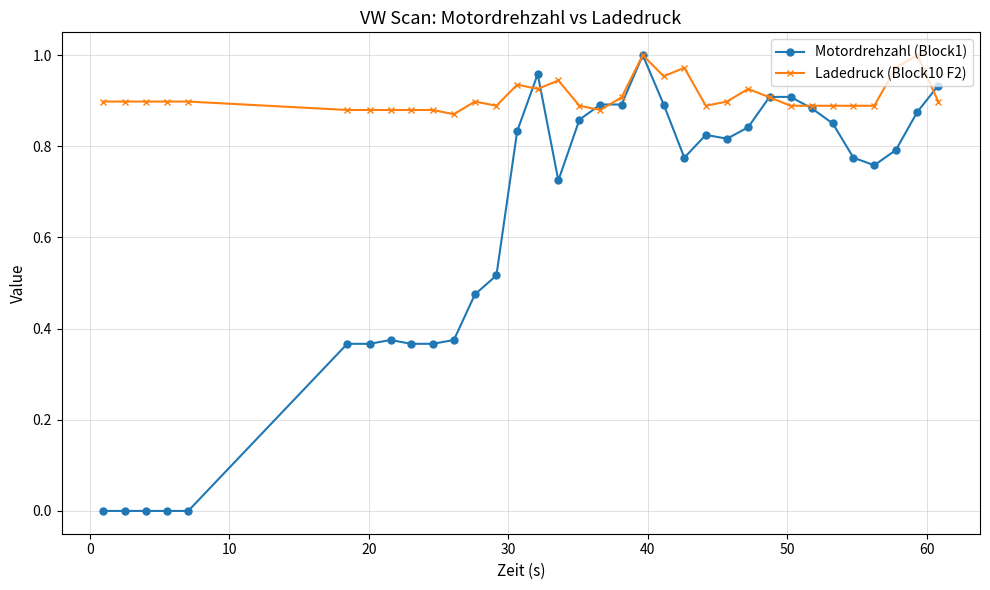

Which series has the widest spread of values?

Motordrehzahl (Block1)